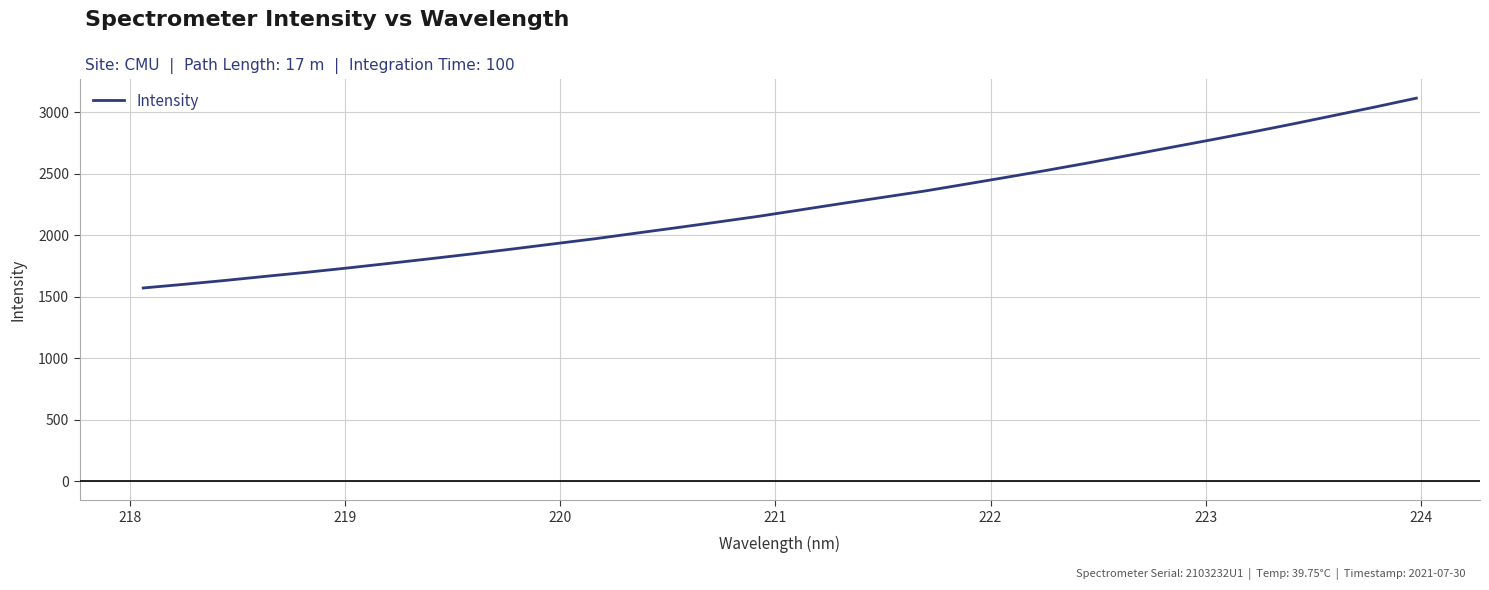

What is the difference between the maximum and minimum values?

1543.9